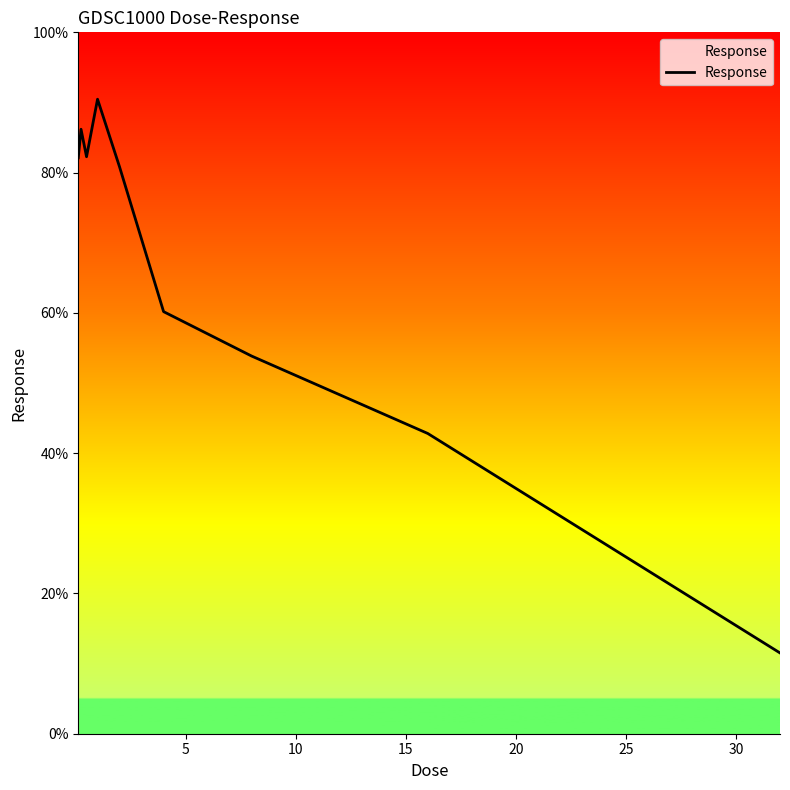

What is the smallest value displayed?

11.5